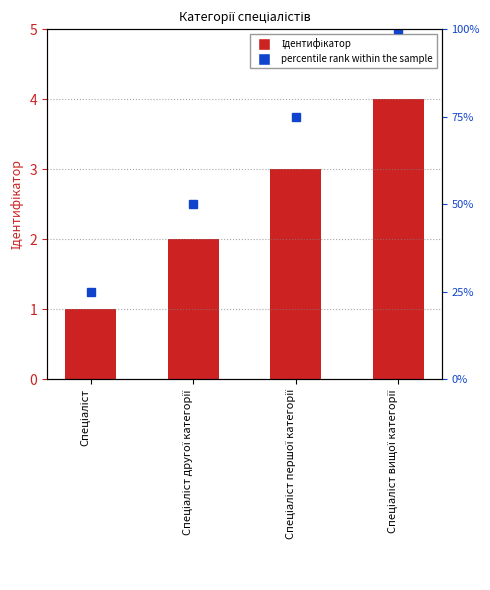

Reading left to right, transcribe all the data shown in this chart.

Ідентифікатор: Спеціаліст=1	Спеціаліст другої категорії=2	Спеціаліст першої категорії=3	Спеціаліст вищої категорії=4
percentile rank within the sample: Спеціаліст=25	Спеціаліст другої категорії=50	Спеціаліст першої категорії=75	Спеціаліст вищої категорії=100